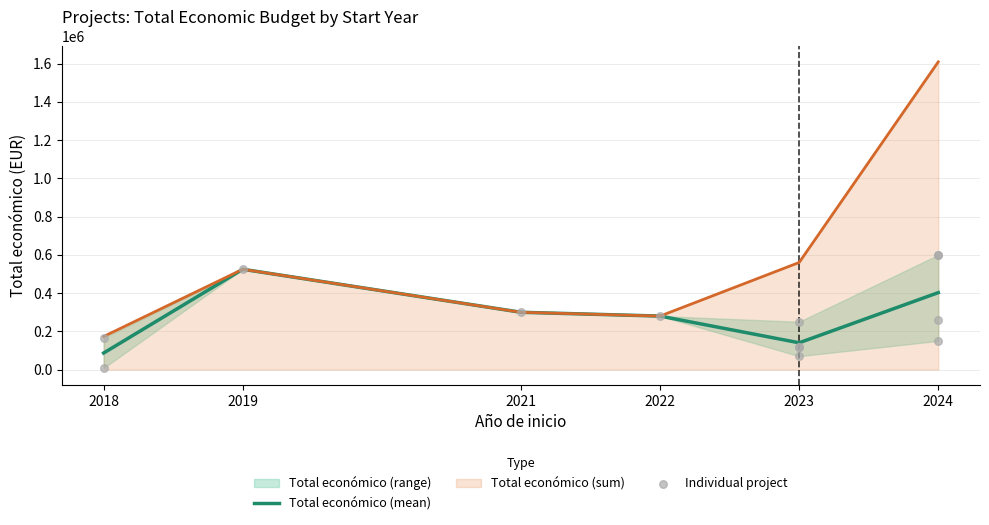

What is the ratio of the value at 2019 to the value at 2024?

1.3